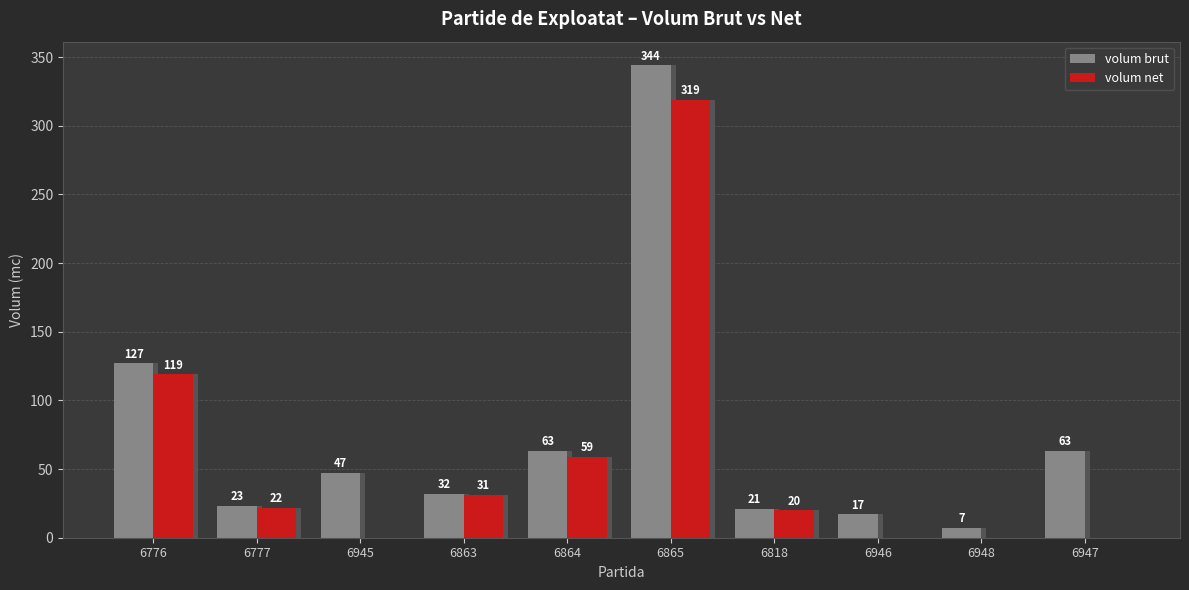

How many values in volum net are above zero?

6